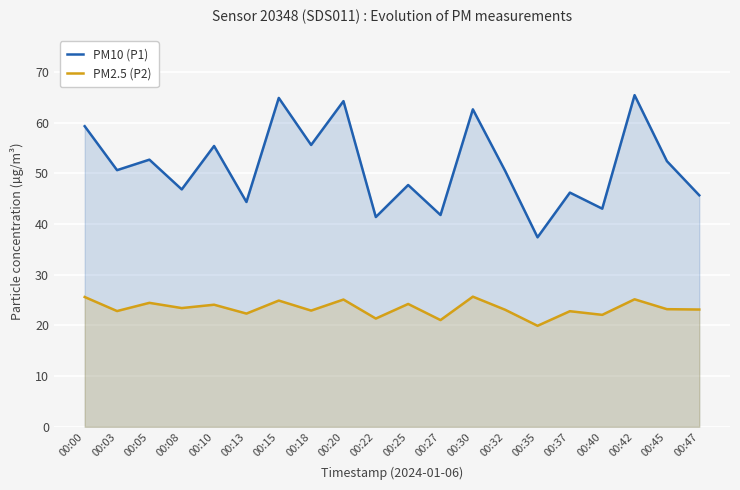

What is the difference between the maximum and second lowest values in the PM2.5 (P2) series?

4.6